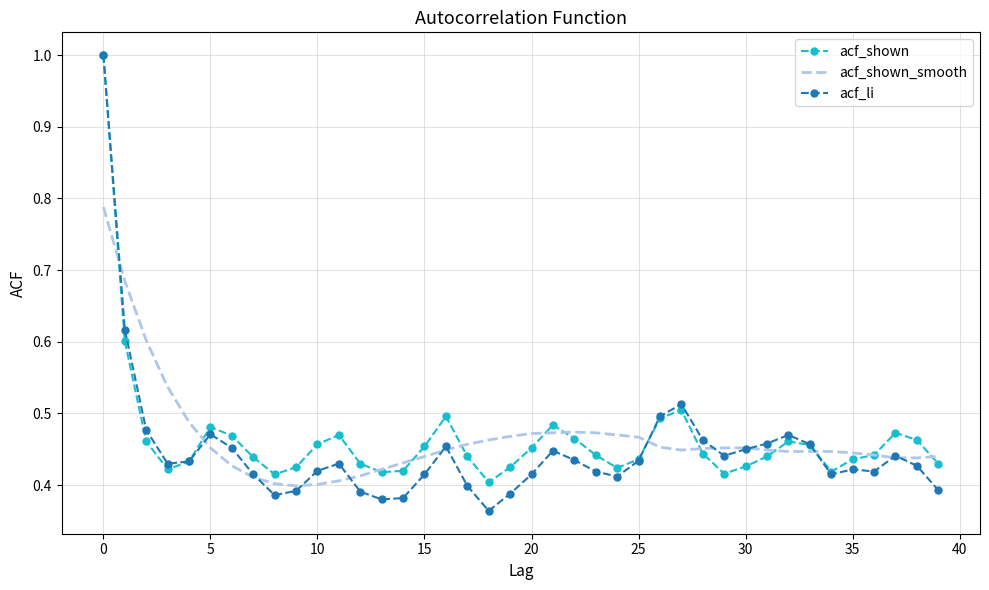

What is the greatest value displayed?

1.0